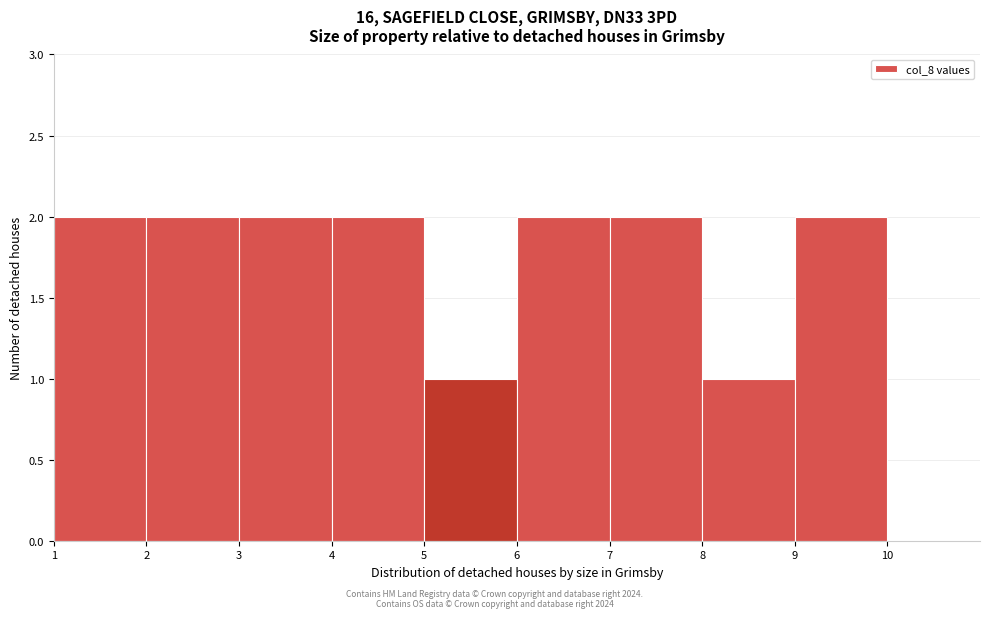

Reading left to right, transcribe this chart: for each bar, give the range it covers on the x-axis and its height. The values are not printed on the chart, so give them approximately, as read against the axis.

1 to 2: 2
2 to 3: 2
3 to 4: 2
4 to 5: 2
5 to 6: 1
6 to 7: 2
7 to 8: 2
8 to 9: 1
9 to 10: 2
10 to 11: 0